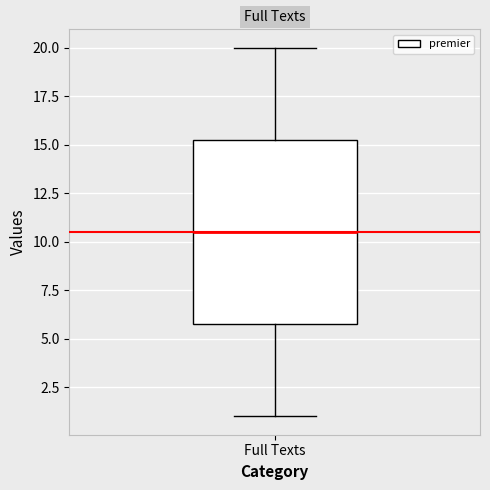

Read this box plot against the y-axis: the position of the median line, the range covered by the box, and the ends of both whiskers. The values are not printed on the chart, so give them approximately, as read against the axis.

median 10.5, box 6.0 to 15.5, whiskers 1.0 to 20.0